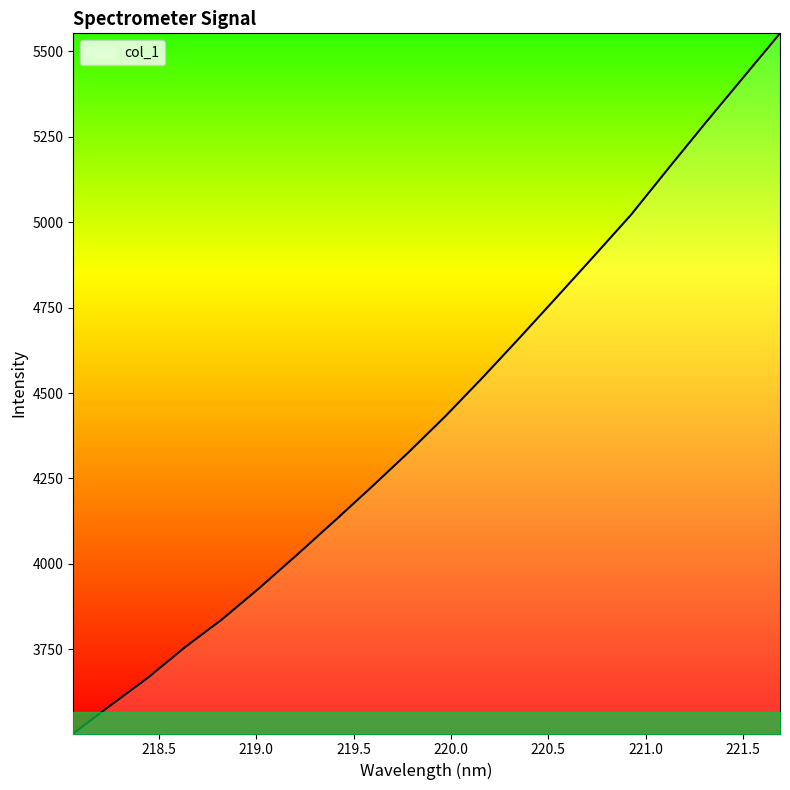

What is the greatest value displayed?

5552.7